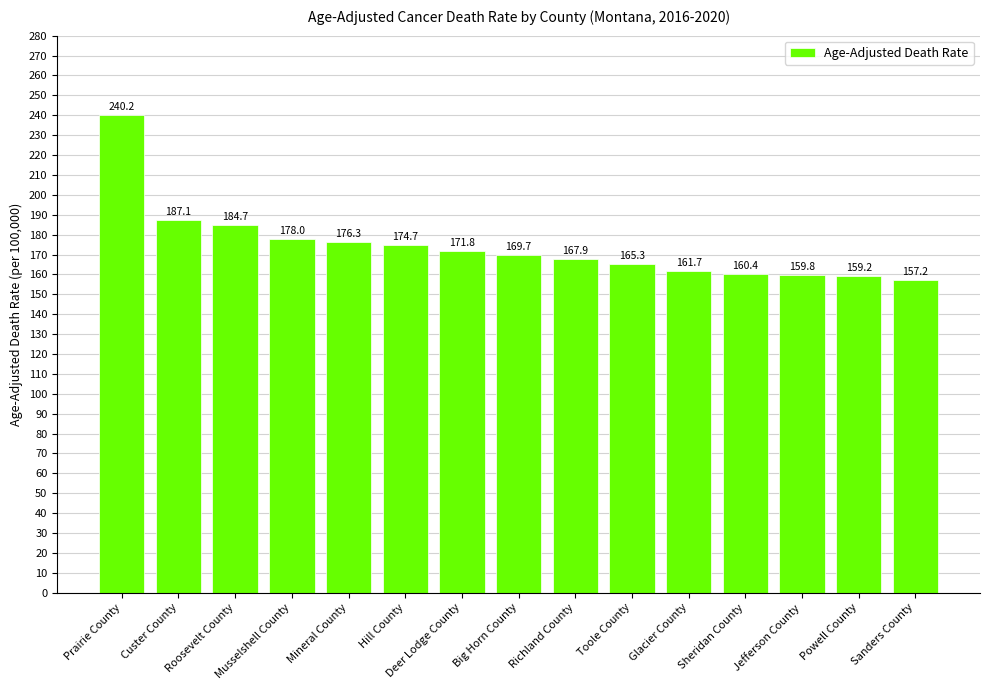

Where does the data first go above 169?

Prairie County